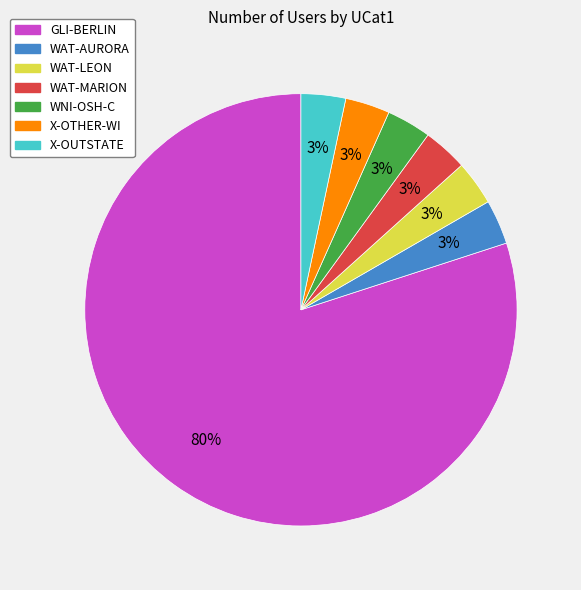

What percentage is the WAT-AURORA slice, to the nearest percent?

3%